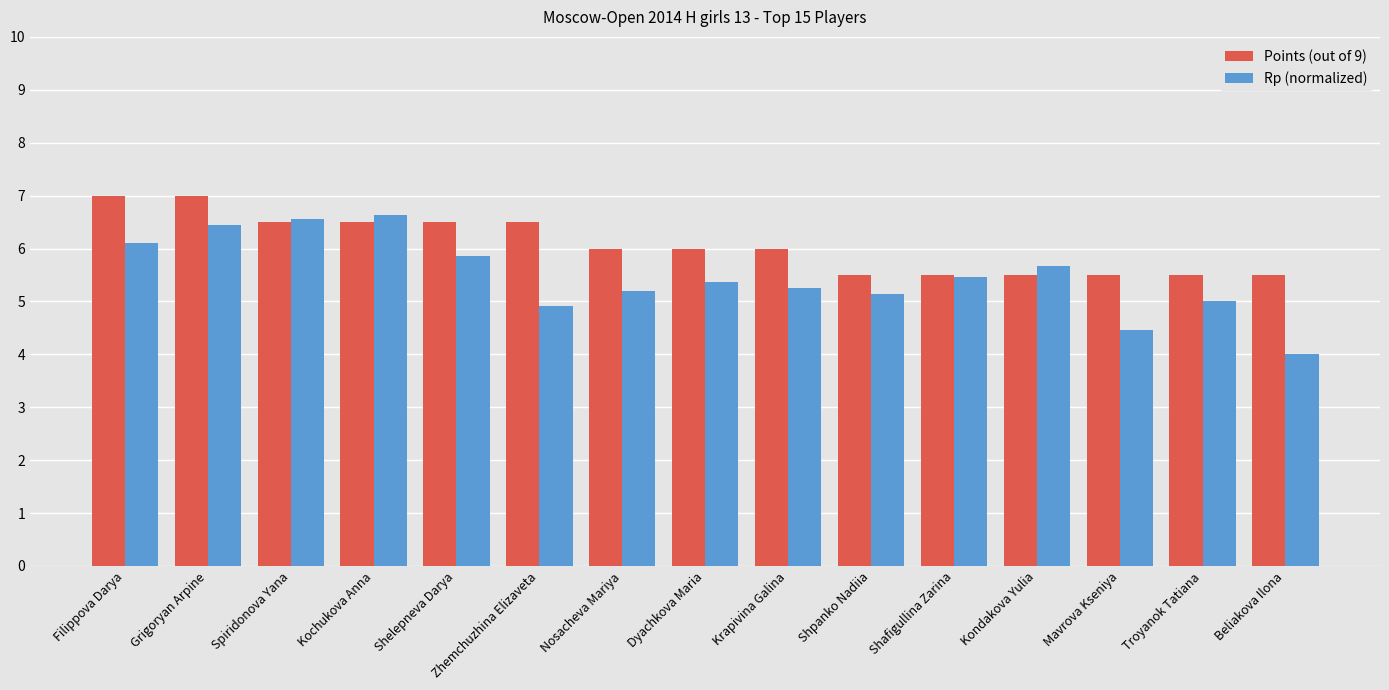

What is the value of the Points (out of 9) bar at the 15th from the left?

5.5